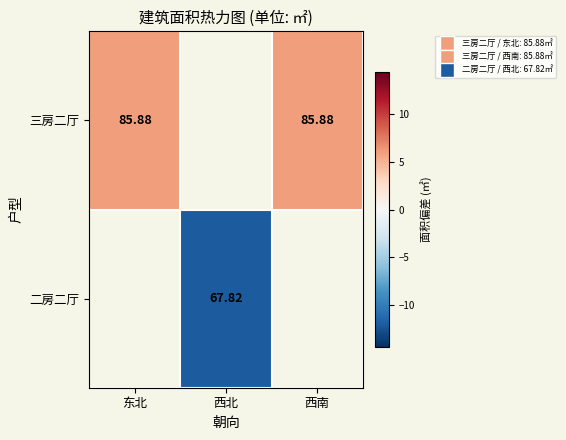

Count the number of data series in this chart.

2